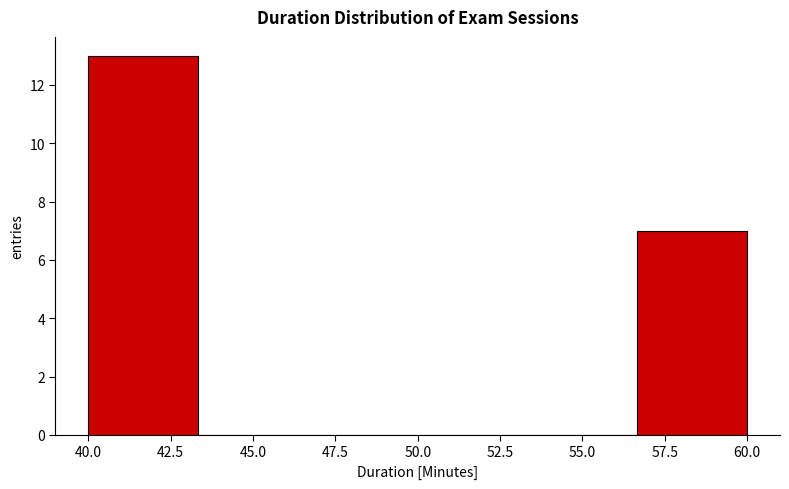

What is the height of the bar covering 56.5 to 60.0 on the x-axis? Neither the bar edges nor the heights are printed on the chart, so give them approximately, as read against the axes.

7